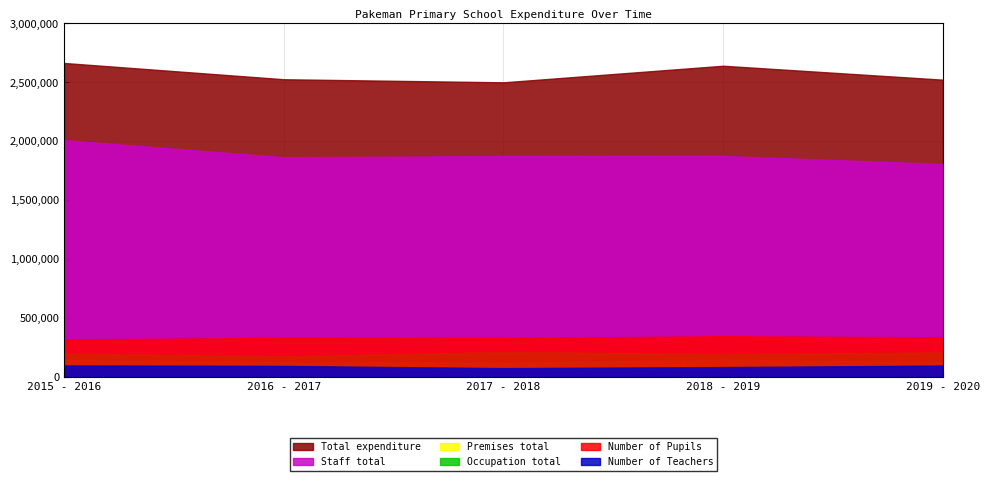

What is the average value of the Number of Pupils series?

331600.0